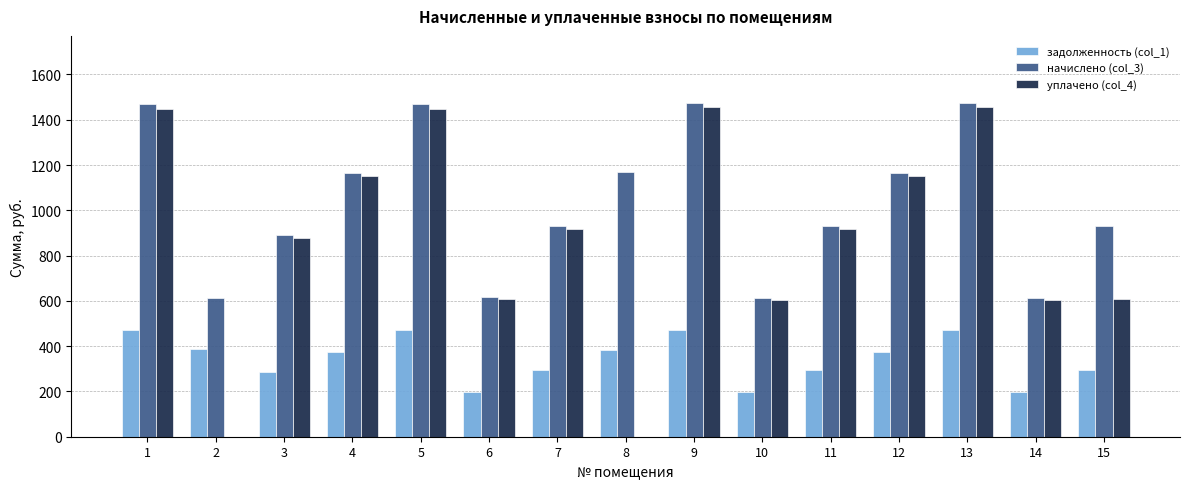

How many categories are shown in the chart?

15